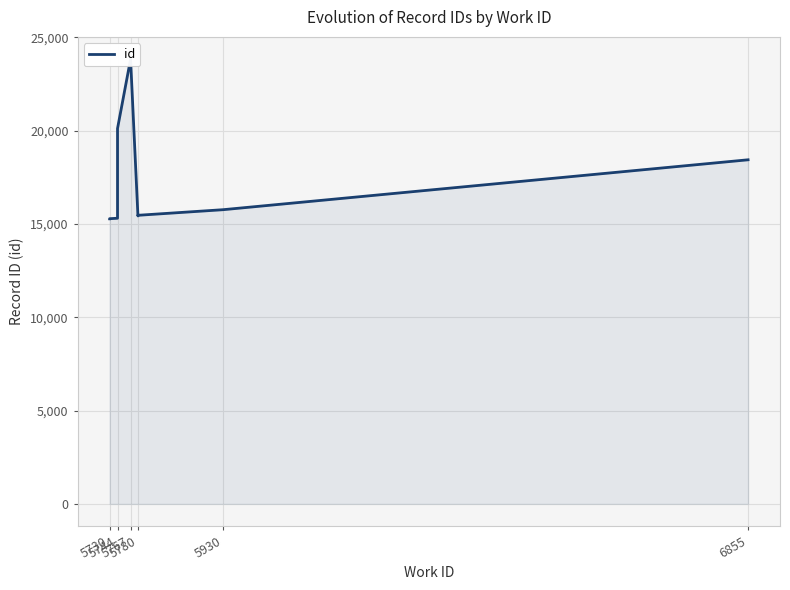

What is the difference between the maximum and second lowest values?

8547